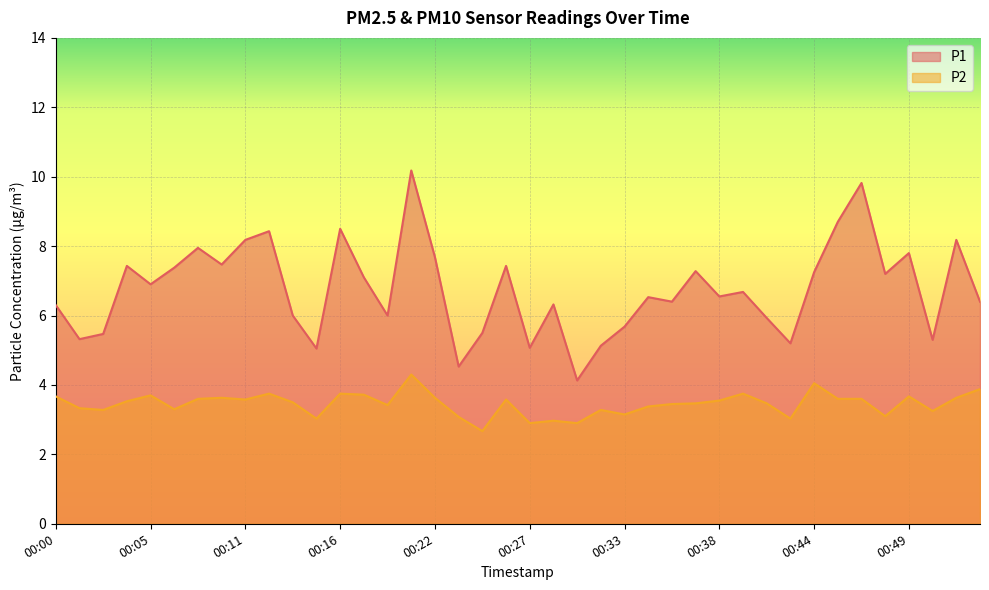

Reading left to right, list all the values displayed in this chart.

P1: 00:00=6.3	00:01=5.3	00:03=5.5	00:04=7.4	00:05=6.9	00:07=7.4	00:08=8.0	00:09=7.5	00:11=8.2	00:12=8.4	00:14=6.0	00:15=5.0	00:16=8.5	00:18=7.1	00:19=6.0	00:20=10.2	00:22=7.7	00:23=4.5	00:25=5.5	00:26=7.4	00:27=5.1	00:29=6.3	00:30=4.1	00:31=5.1	00:33=5.7	00:34=6.5	00:36=6.4	00:37=7.3	00:38=6.5	00:40=6.7	00:41=5.9	00:42=5.2	00:44=7.2	00:45=8.7	00:47=9.8	00:48=7.2	00:49=7.8	00:51=5.3	00:52=8.2	00:53=6.4
P2: 00:00=3.7	00:01=3.3	00:03=3.3	00:04=3.5	00:05=3.7	00:07=3.3	00:08=3.6	00:09=3.6	00:11=3.6	00:12=3.8	00:14=3.5	00:15=3.0	00:16=3.8	00:18=3.7	00:19=3.4	00:20=4.3	00:22=3.6	00:23=3.1	00:25=2.7	00:26=3.6	00:27=2.9	00:29=3.0	00:30=2.9	00:31=3.3	00:33=3.1	00:34=3.4	00:36=3.5	00:37=3.5	00:38=3.5	00:40=3.8	00:41=3.5	00:42=3.0	00:44=4.0	00:45=3.6	00:47=3.6	00:48=3.1	00:49=3.7	00:51=3.2	00:52=3.6	00:53=3.9